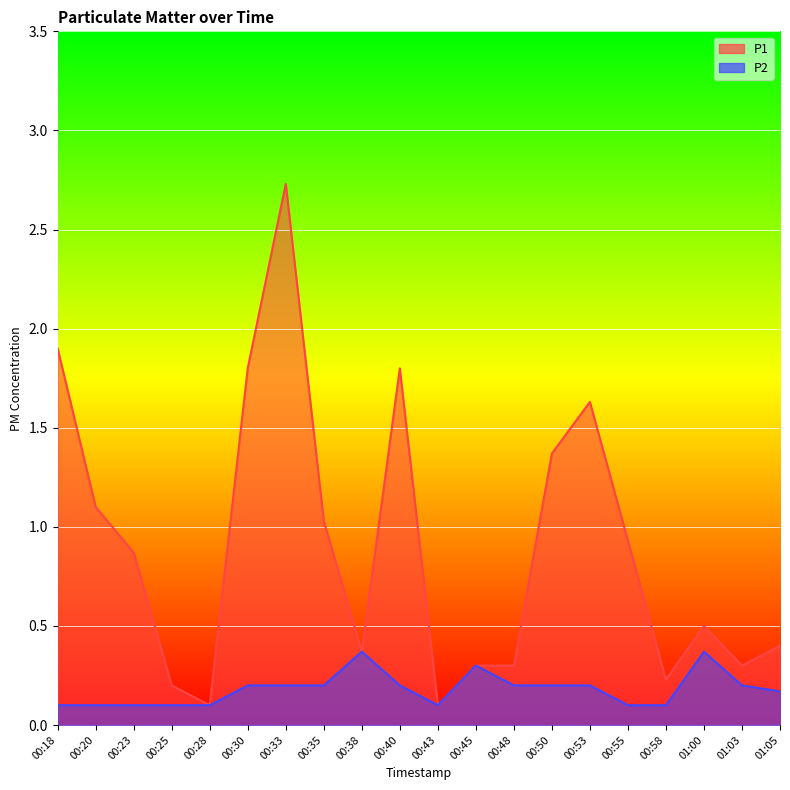

True or false: P1 and P2 intersect in this chart.

False